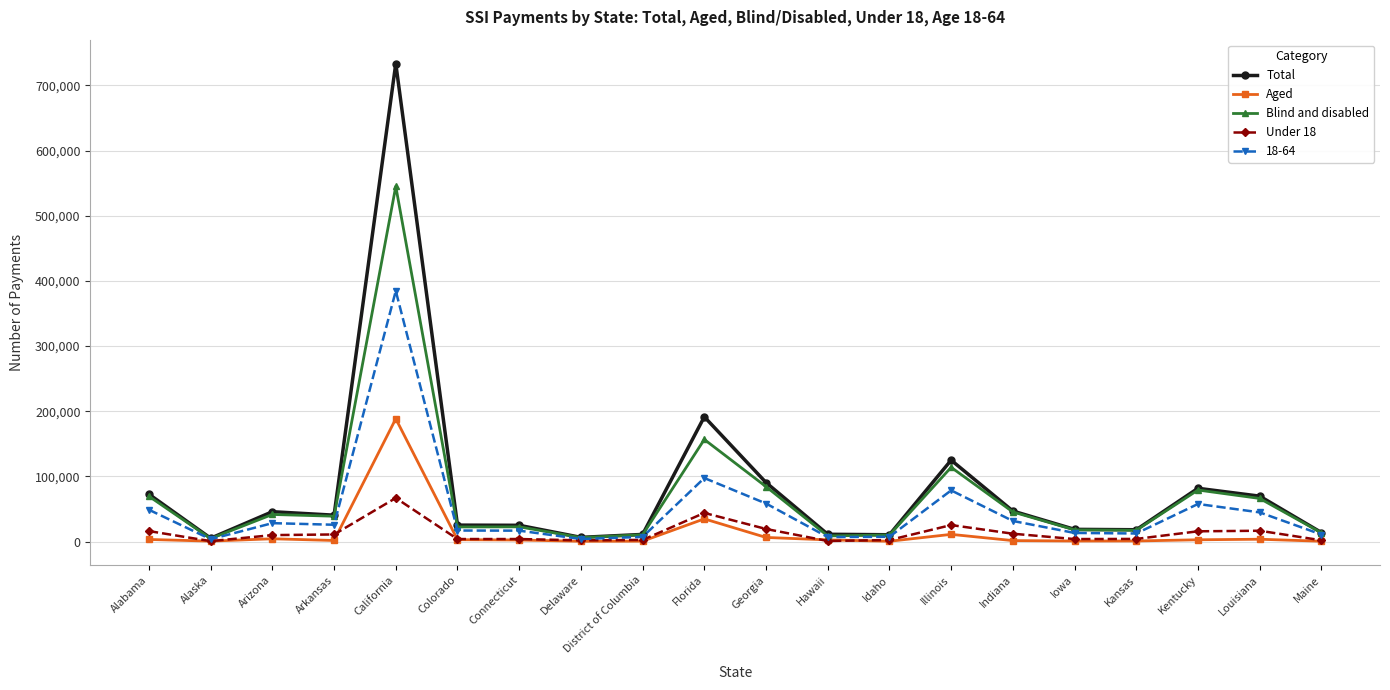

Which category has the highest value in the Under 18 series?

California